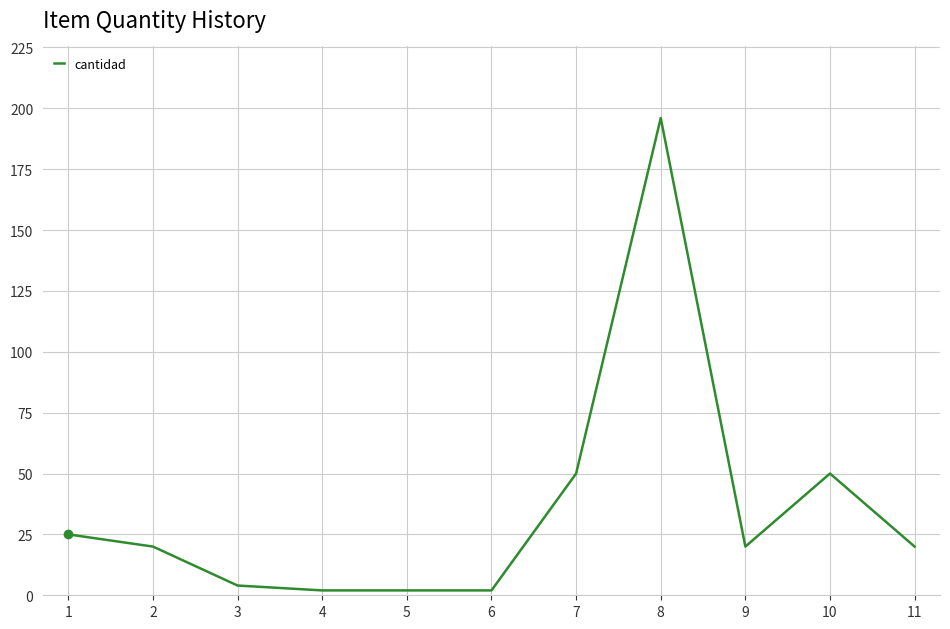

True or false: the data shows 2 at 6.

True